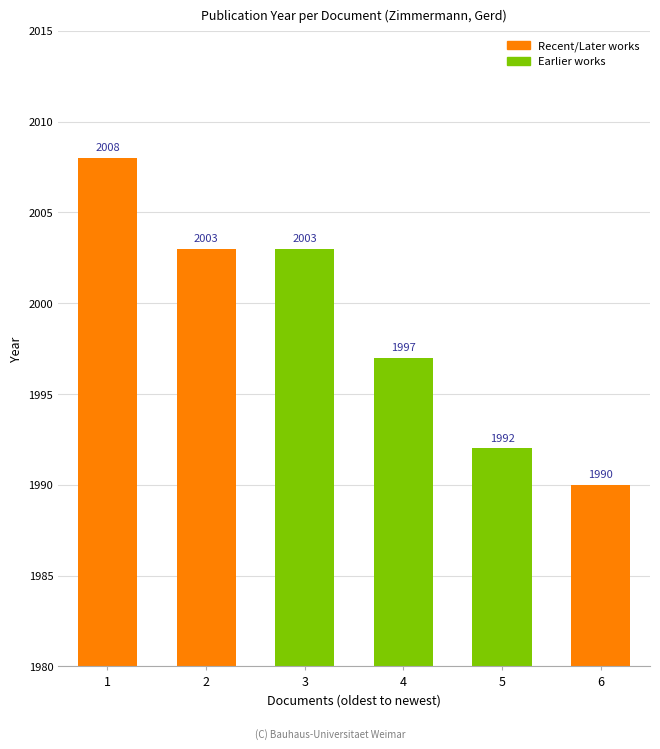

Reading left to right, extract all data points from this chart.

2008	2003	2003	1997	1992	1990